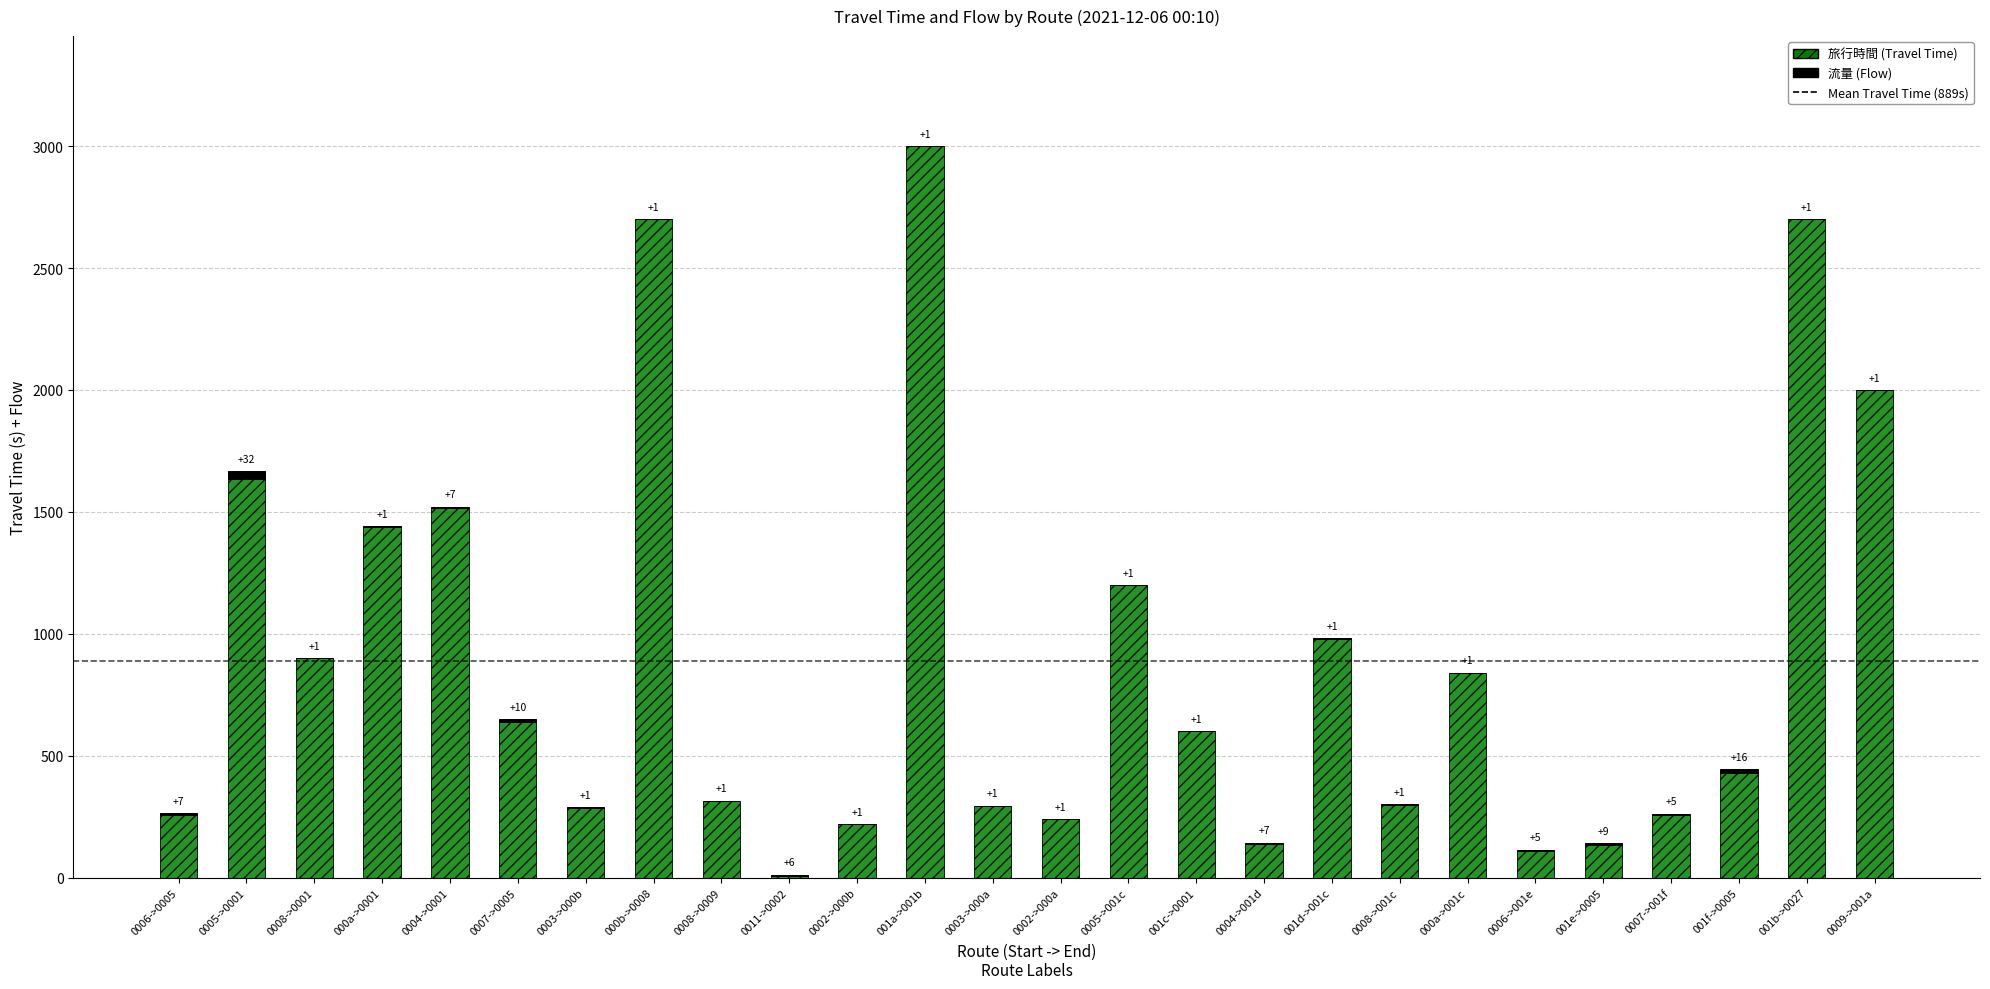

Are the bars horizontal?

No